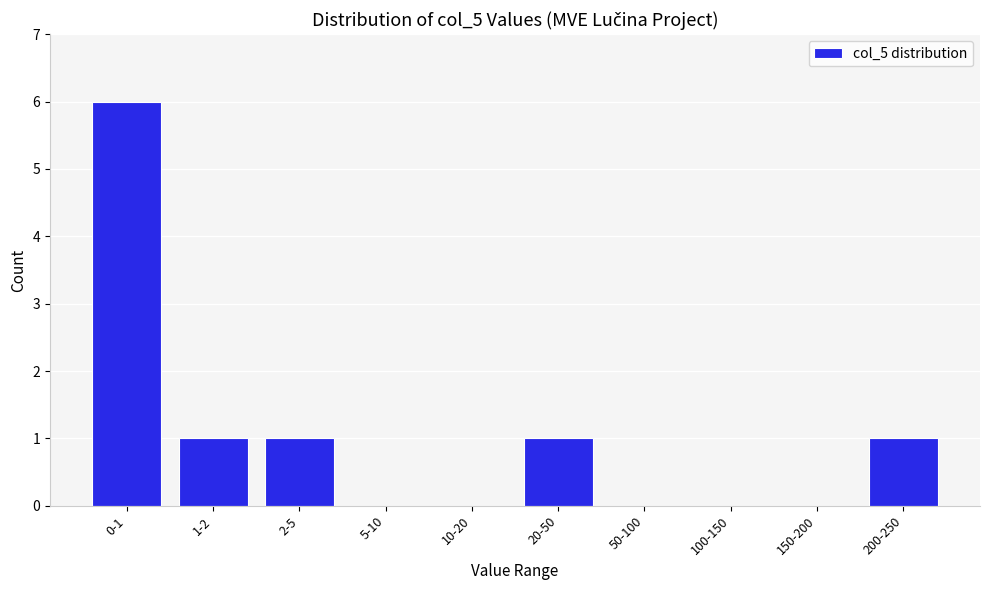

Reading left to right, list all the values displayed in this chart.

0-1=6	1-2=1	2-5=1	5-10=0	10-20=0	20-50=1	50-100=0	100-150=0	150-200=0	200-250=1